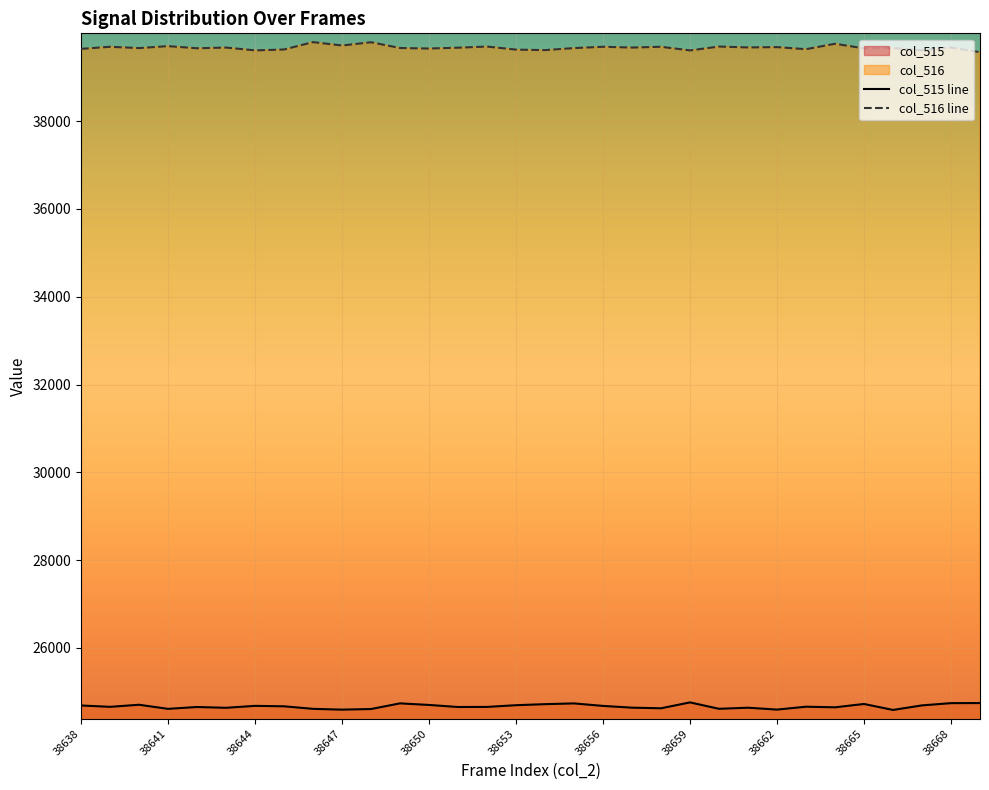

The value of col_516 at 38640 is 60869. True or false?

False